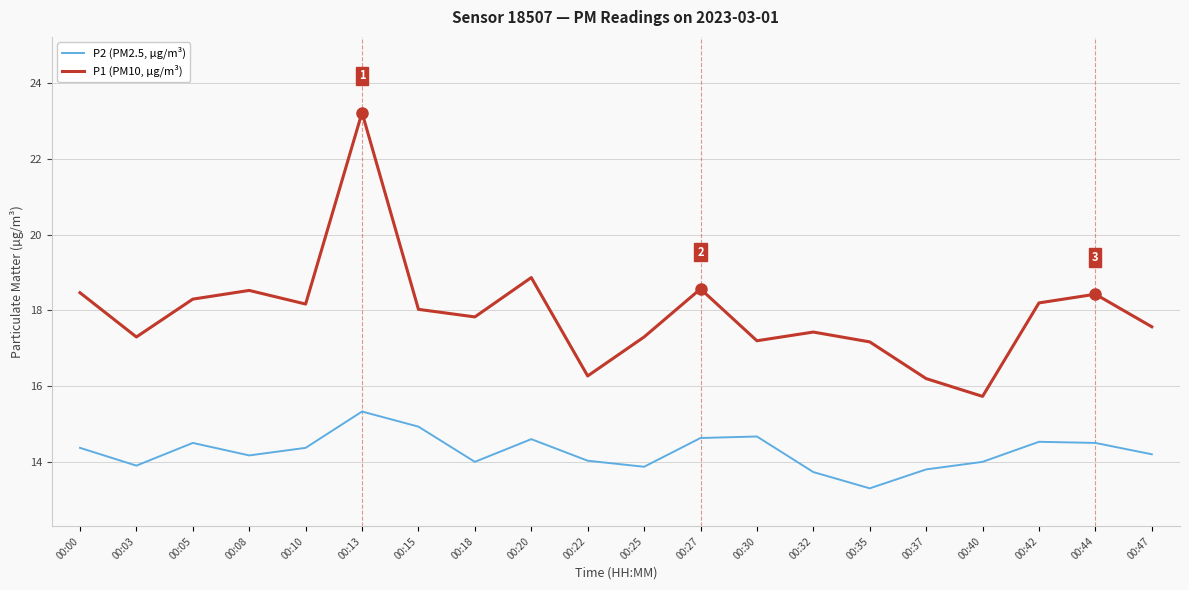

What are all the series names shown in the legend?

P2 (PM2.5, µg/m³), P1 (PM10, µg/m³)